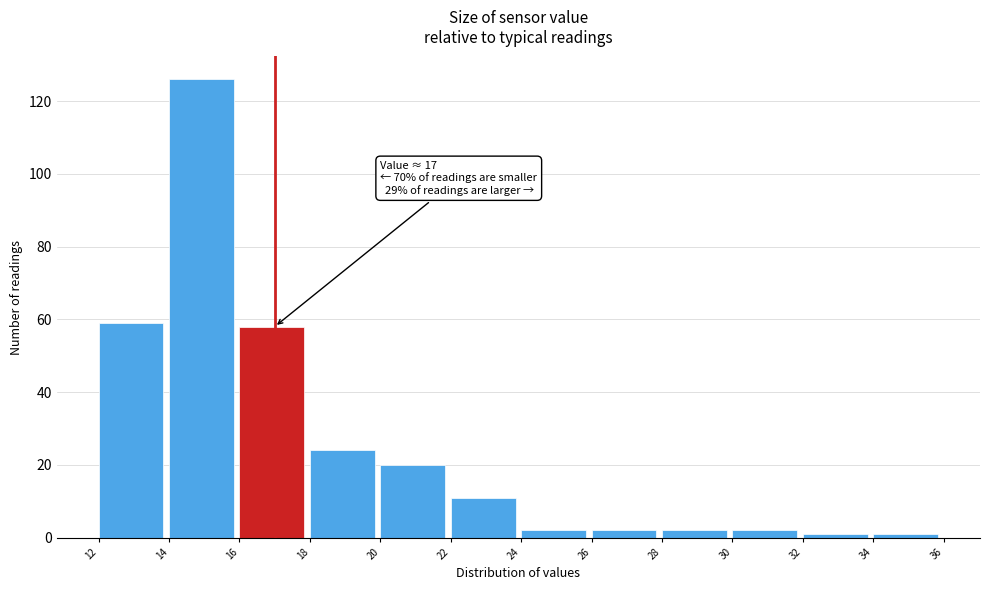

Over which range of the x-axis is the bar tallest?

14 to 16